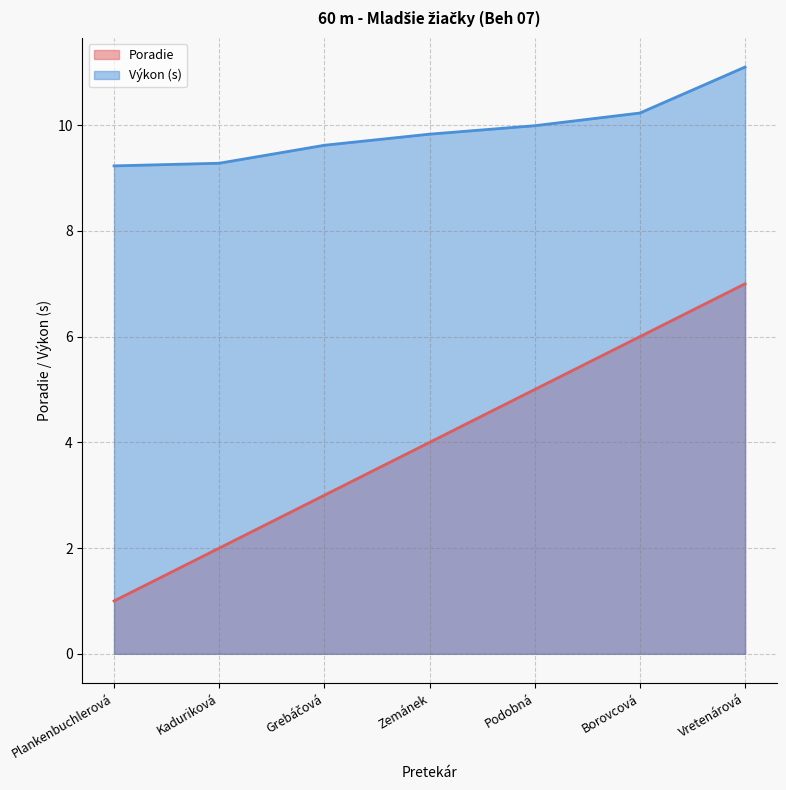

The value of Poradie at Zemánek is 4.0. True or false?

True